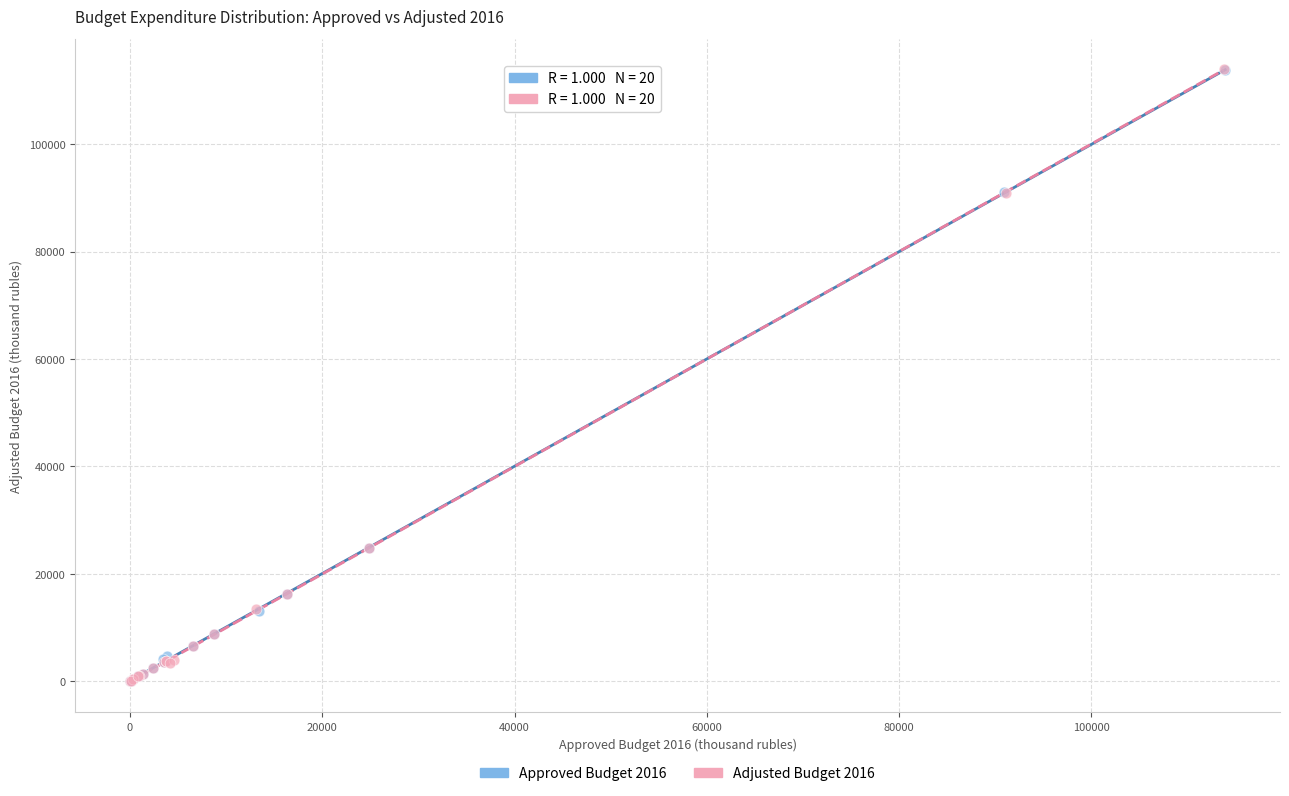

What are all the series names shown in the legend?

Approved Budget 2016, Adjusted Budget 2016